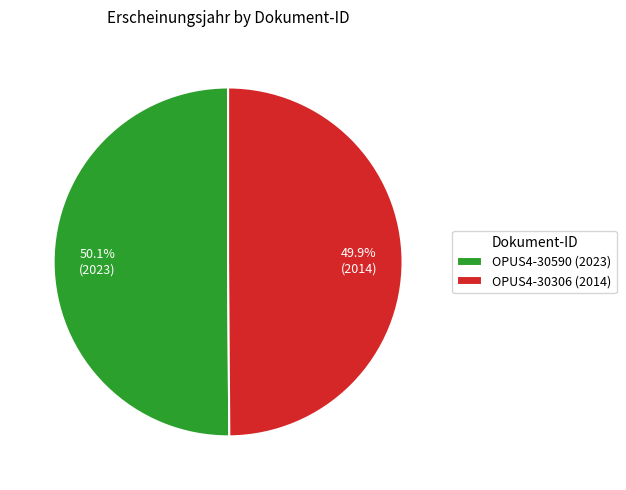

To the nearest percent, what percentage of the pie is OPUS4-30306?

50%